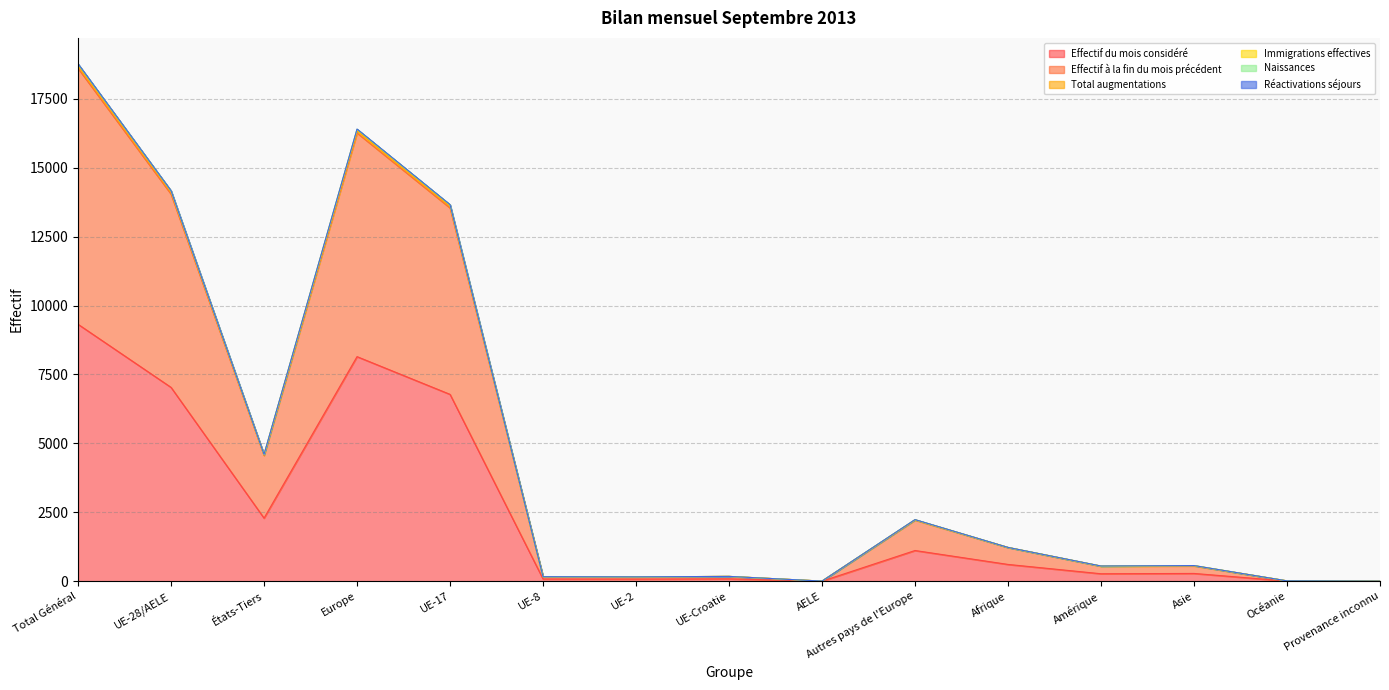

At which label does Effectif à la fin du mois précédent reach its peak?

Total Général